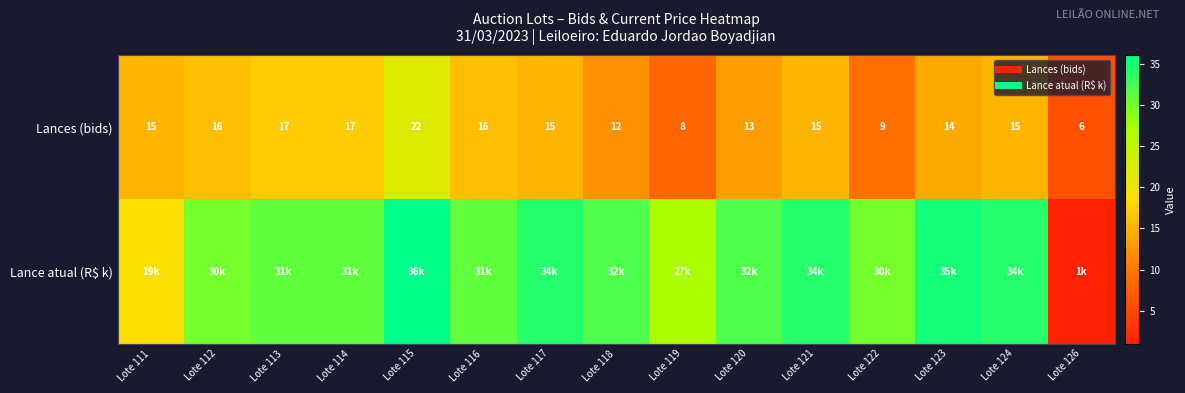

Between Lote 120 and Lote 122, which series saw the biggest shift?

Lances (bids)